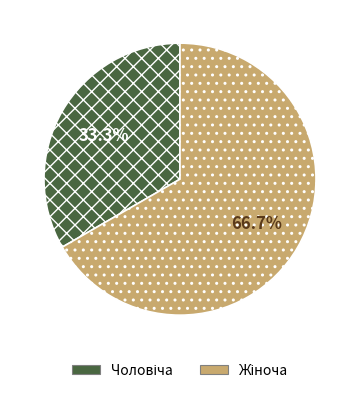

Does any single category account for the majority?

Yes